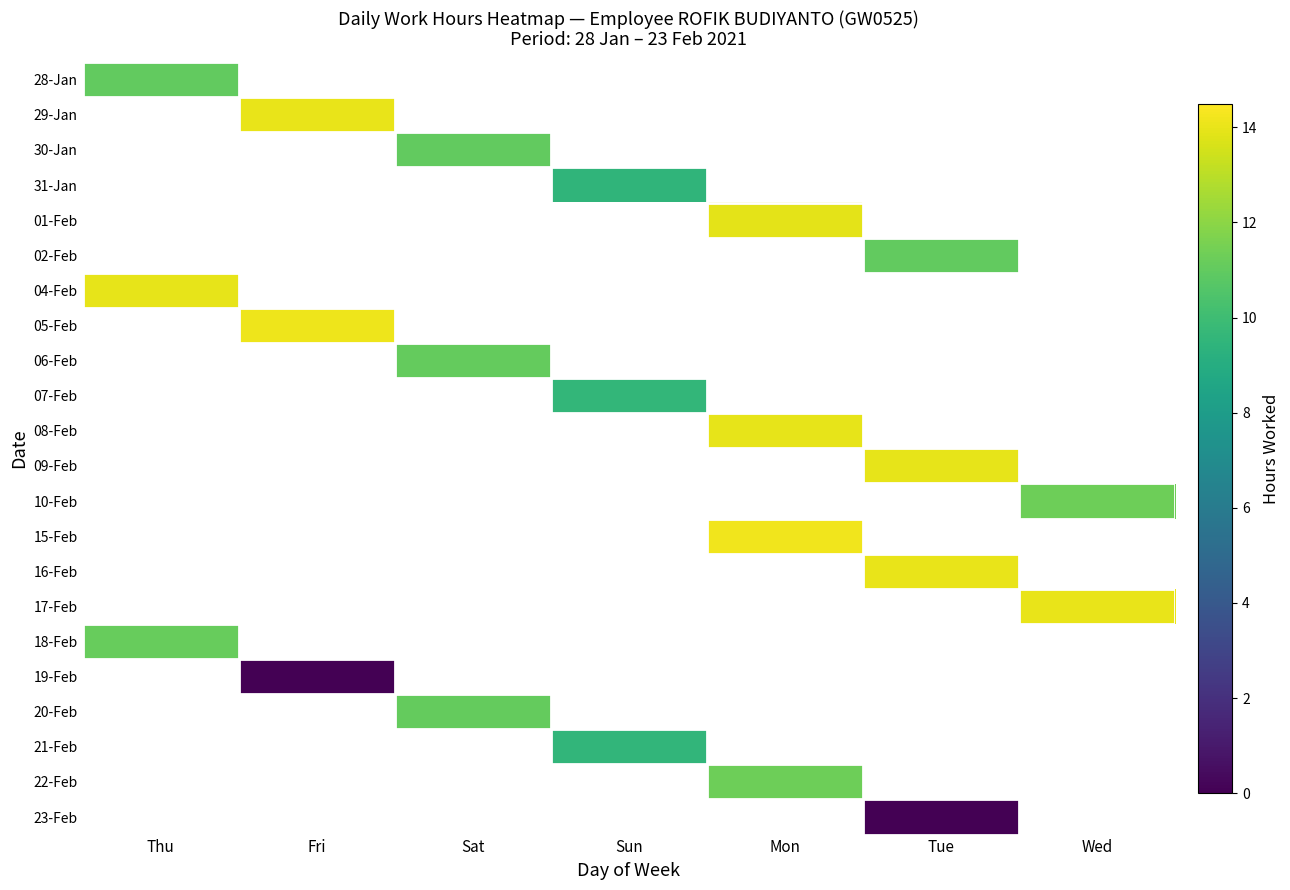

How many series are shown in this chart?

22